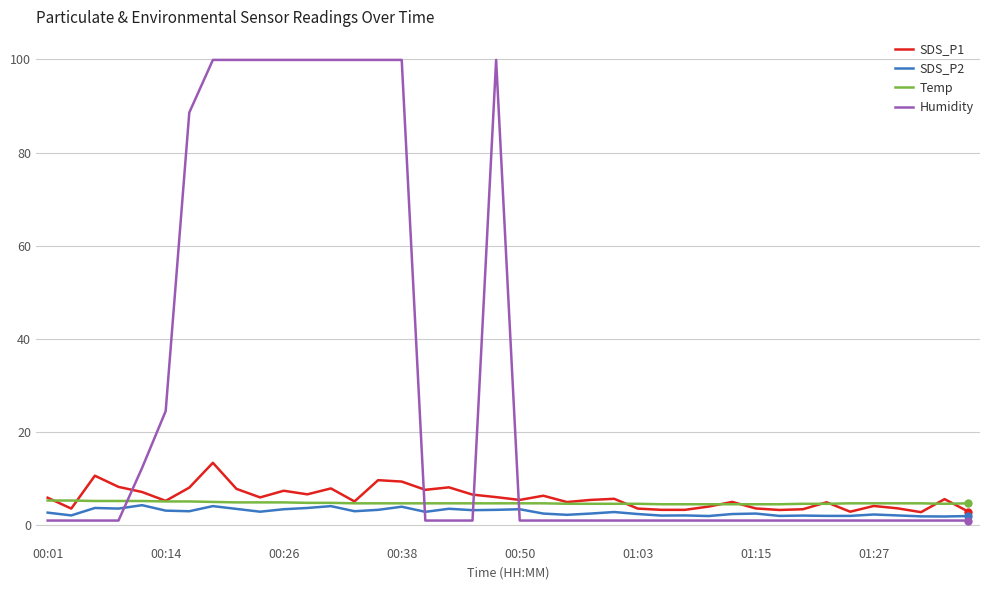

True or false: Humidity and Temp cross at least once.

True